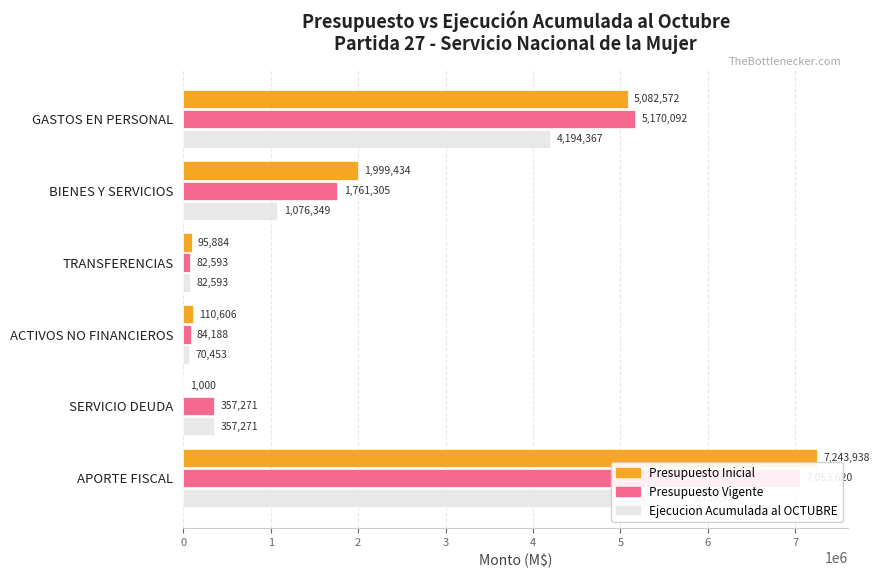

What is the difference between the highest and lowest values at ACTIVOS NO FINANCIEROS?

40153